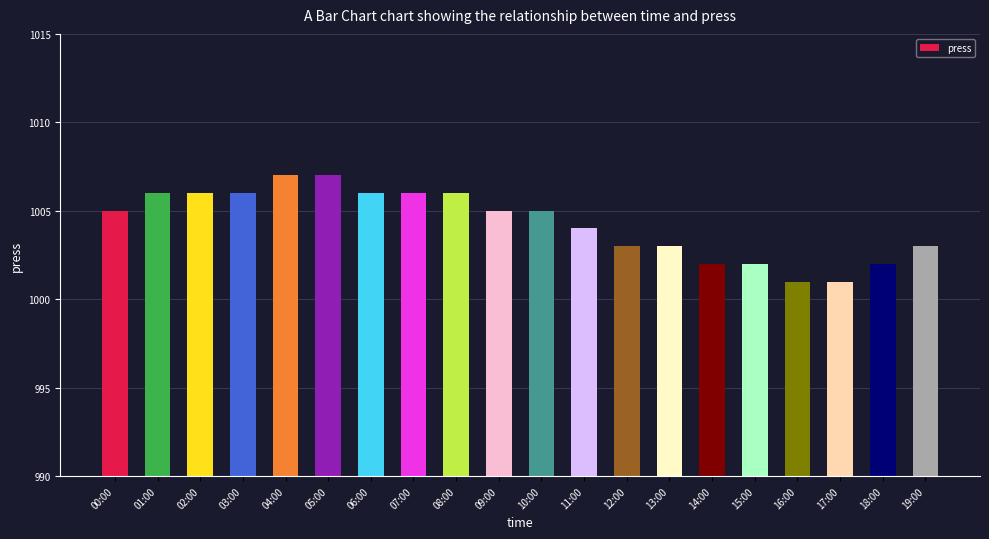

Reading right to left, extract all data points from this chart.

19:00=1003	18:00=1002	17:00=1001	16:00=1001	15:00=1002	14:00=1002	13:00=1003	12:00=1003	11:00=1004	10:00=1005	09:00=1005	08:00=1006	07:00=1006	06:00=1006	05:00=1007	04:00=1007	03:00=1006	02:00=1006	01:00=1006	00:00=1005